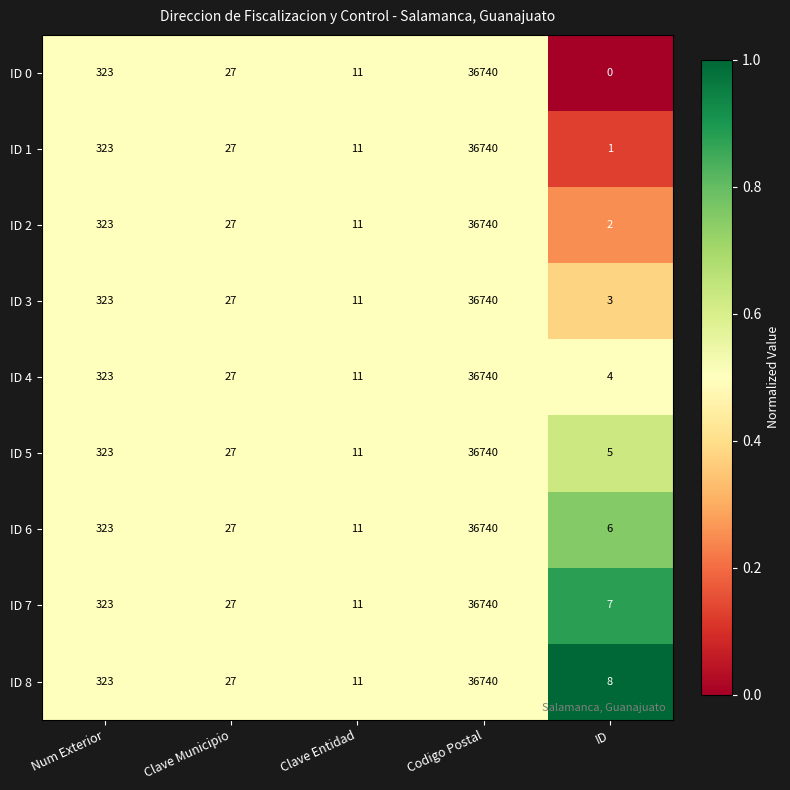

Rank the categories by ID 3 value from lowest to highest.

ID, Clave Entidad, Clave Municipio, Num Exterior, Codigo Postal